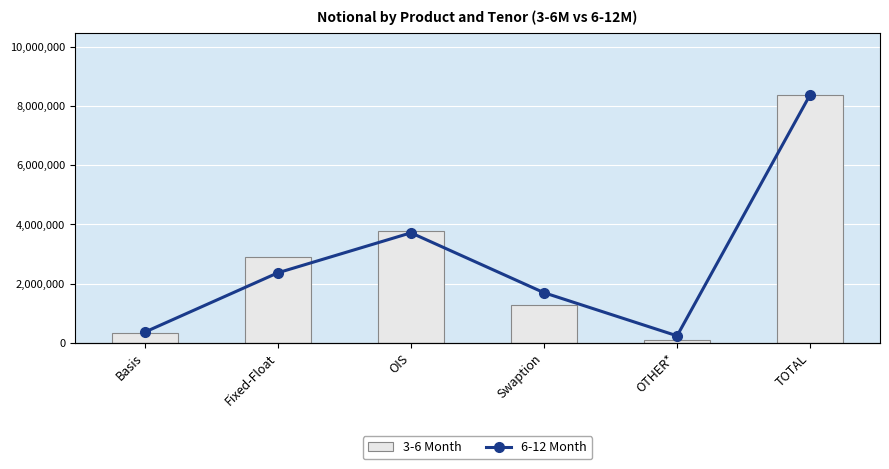

How many values in the 3-6 Month series are below 2888484?

3